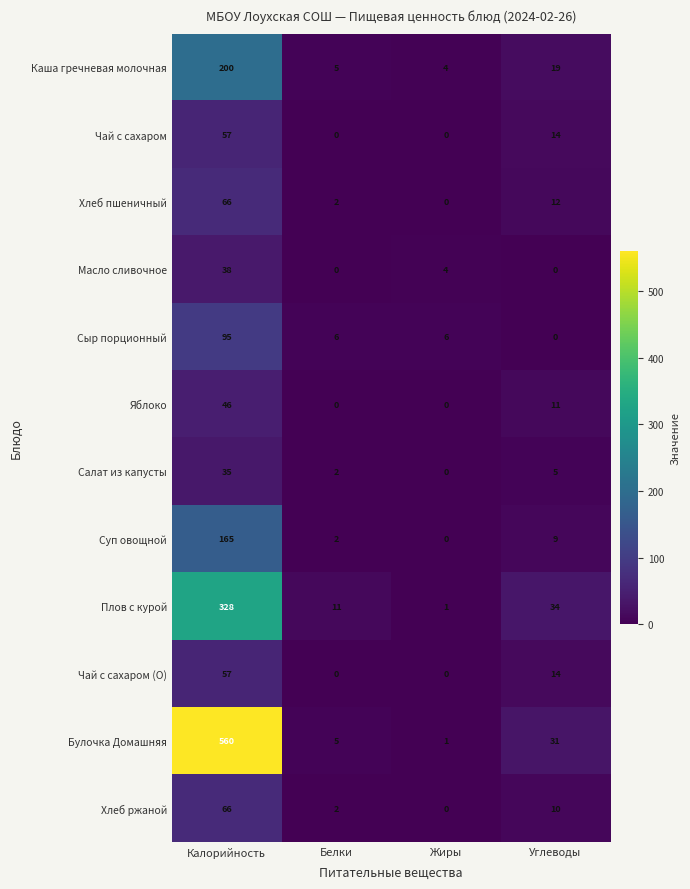

Which series has the largest range (max minus min)?

Булочка Домашняя